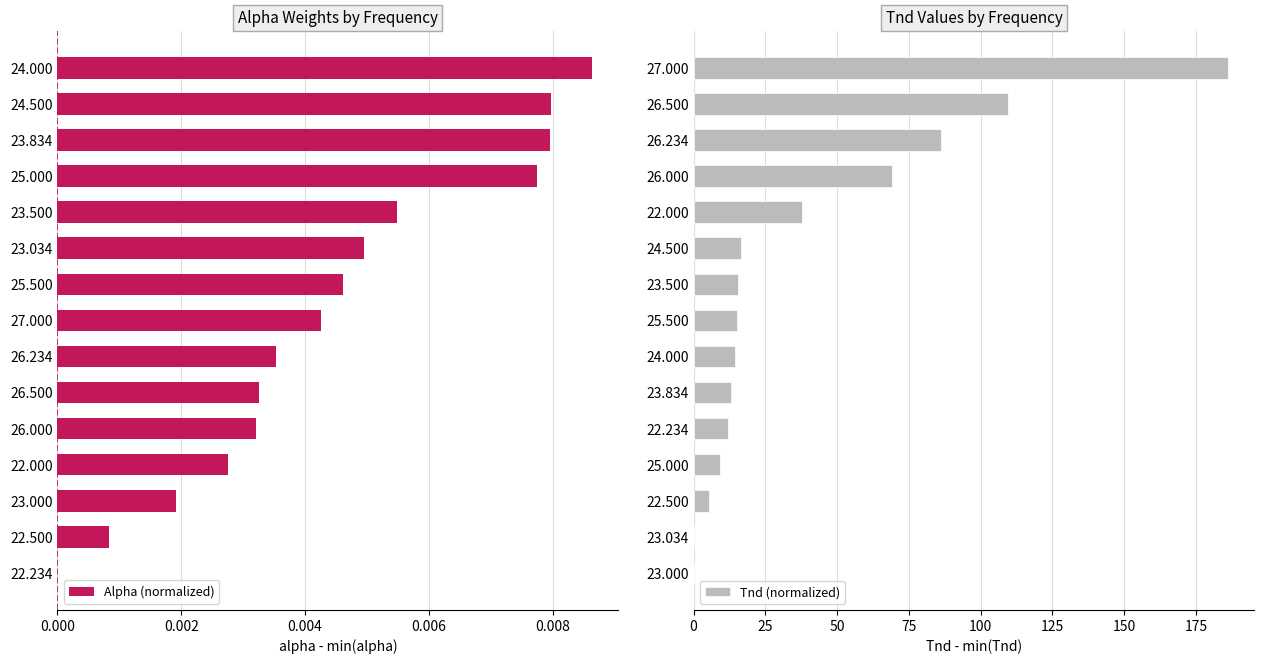

What is the approximate value of Tnd (normalized) at 22.234?

11.8